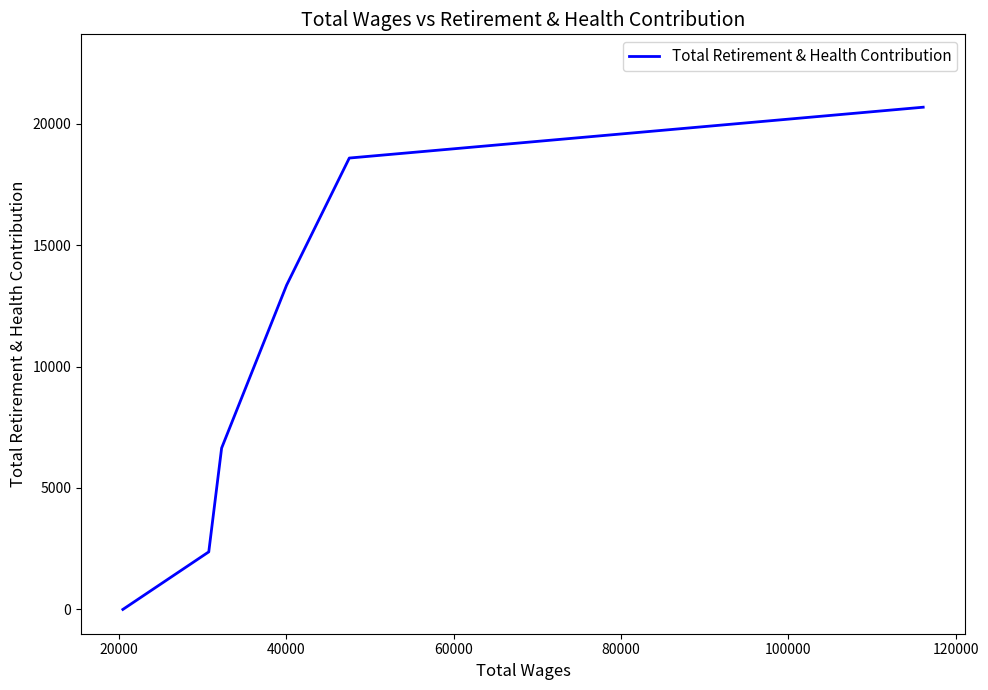

What is the difference between the second highest and second lowest values?

16213